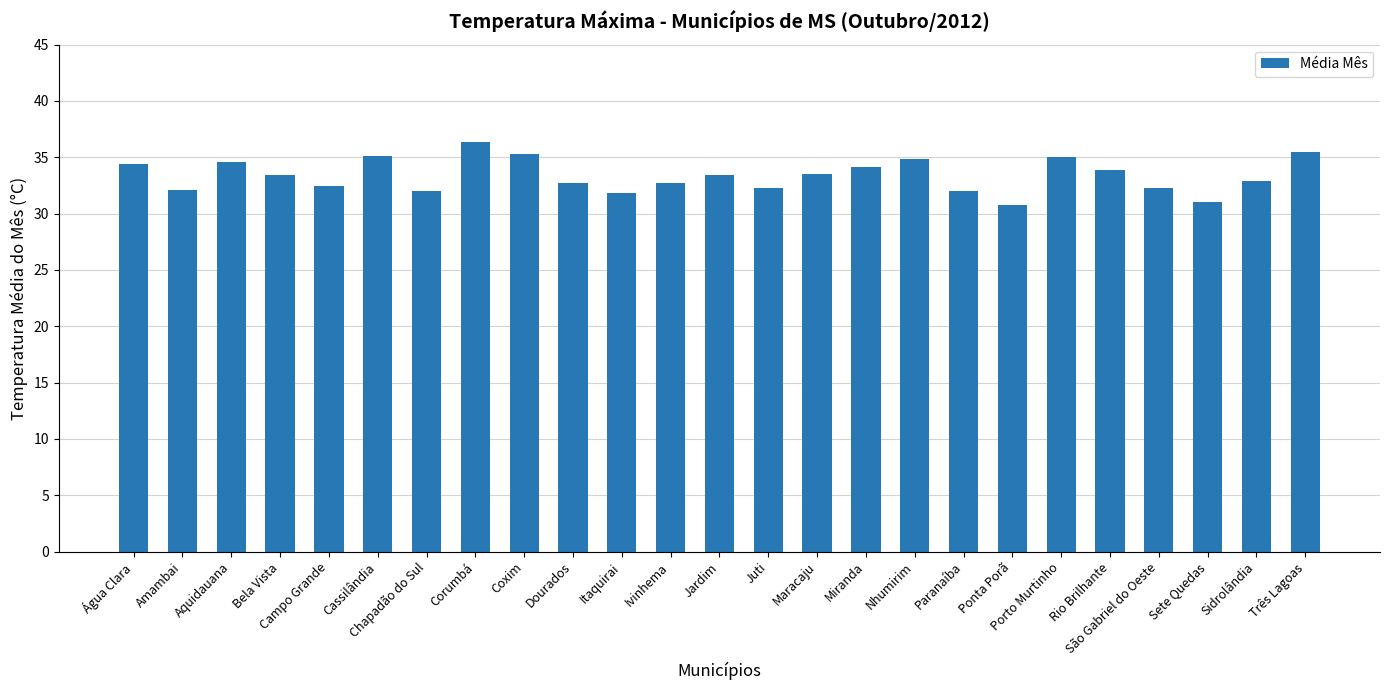

What position from the right is Coxim?

17